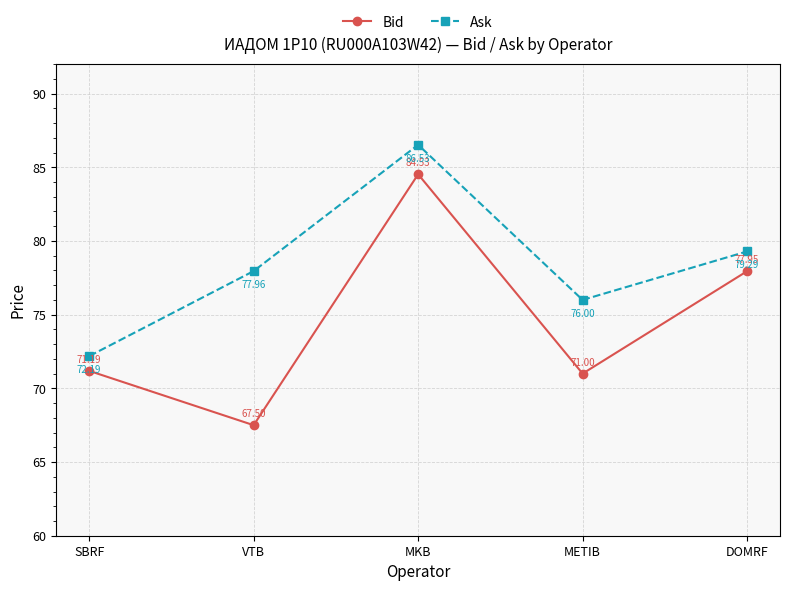

What is the maximum value shown in the chart?

86.5